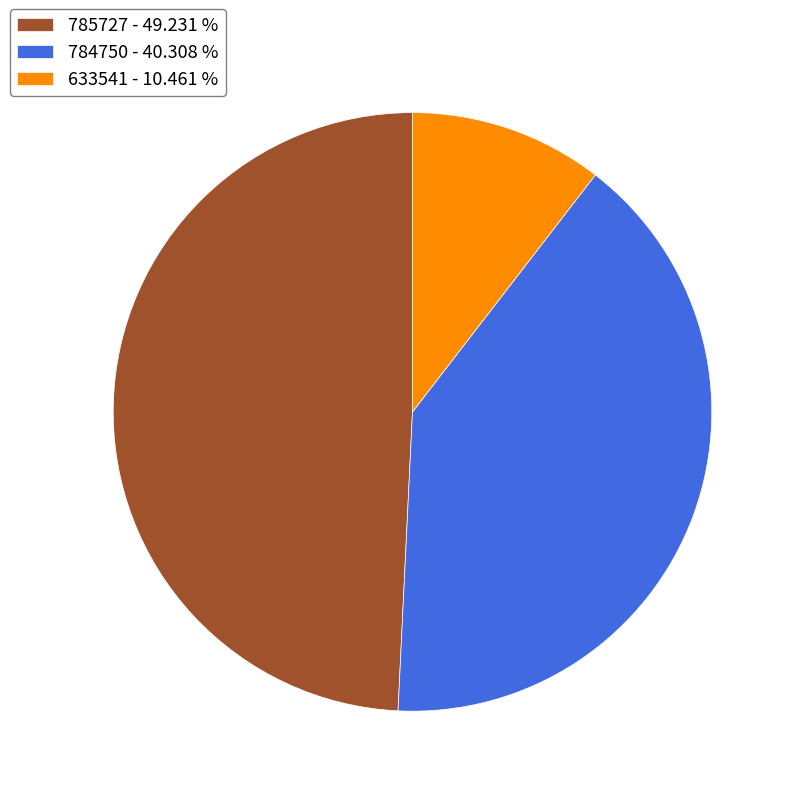

Is 785727 the majority of the pie?

No